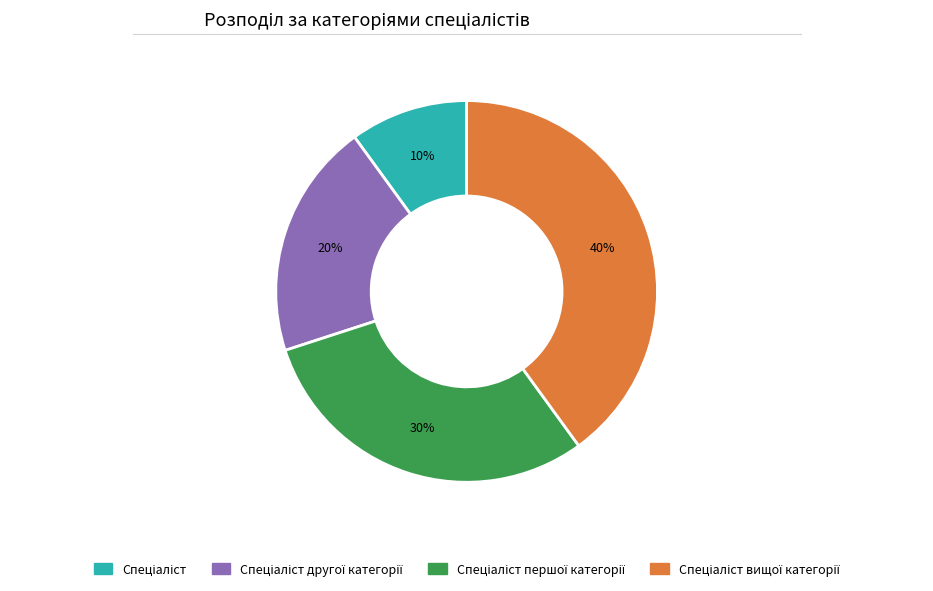

To the nearest percent, what is the average slice percentage?

25%